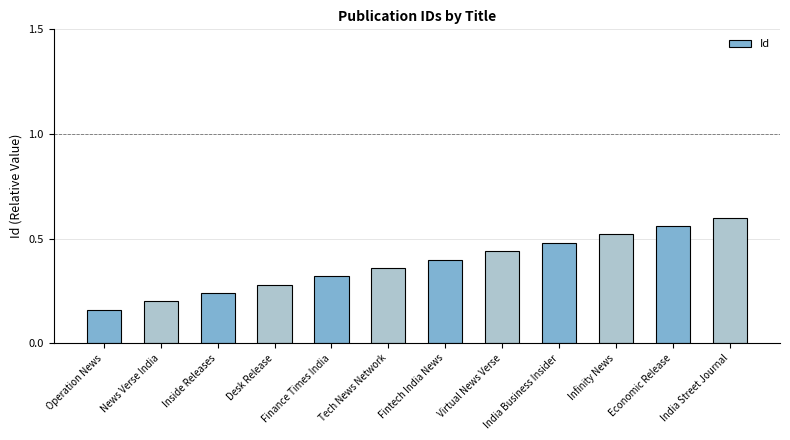

How many values are between 0 and 1?

12